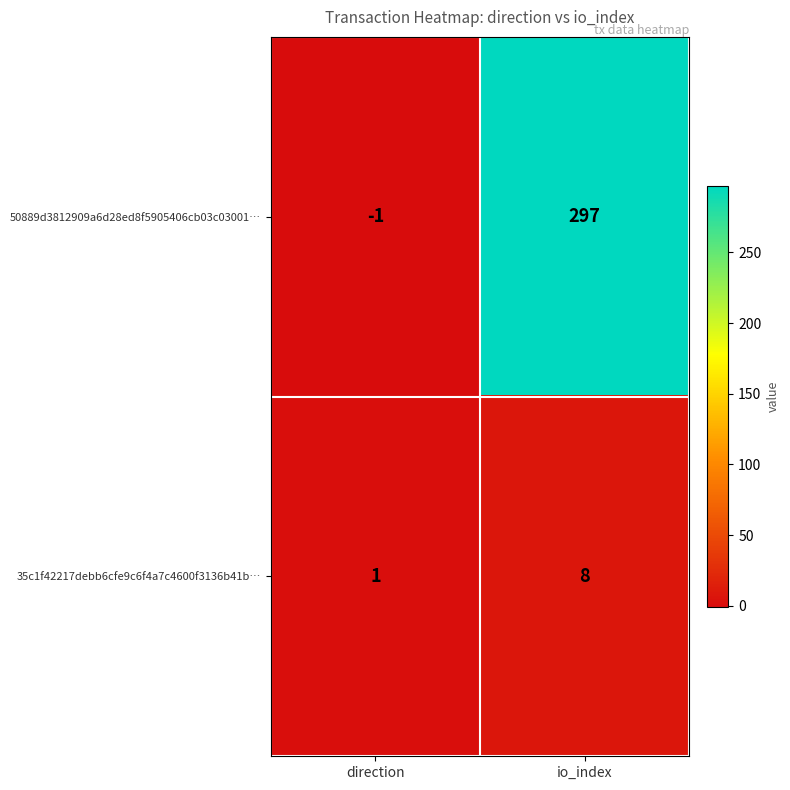

At which category is the sum across all series the highest?

io_index